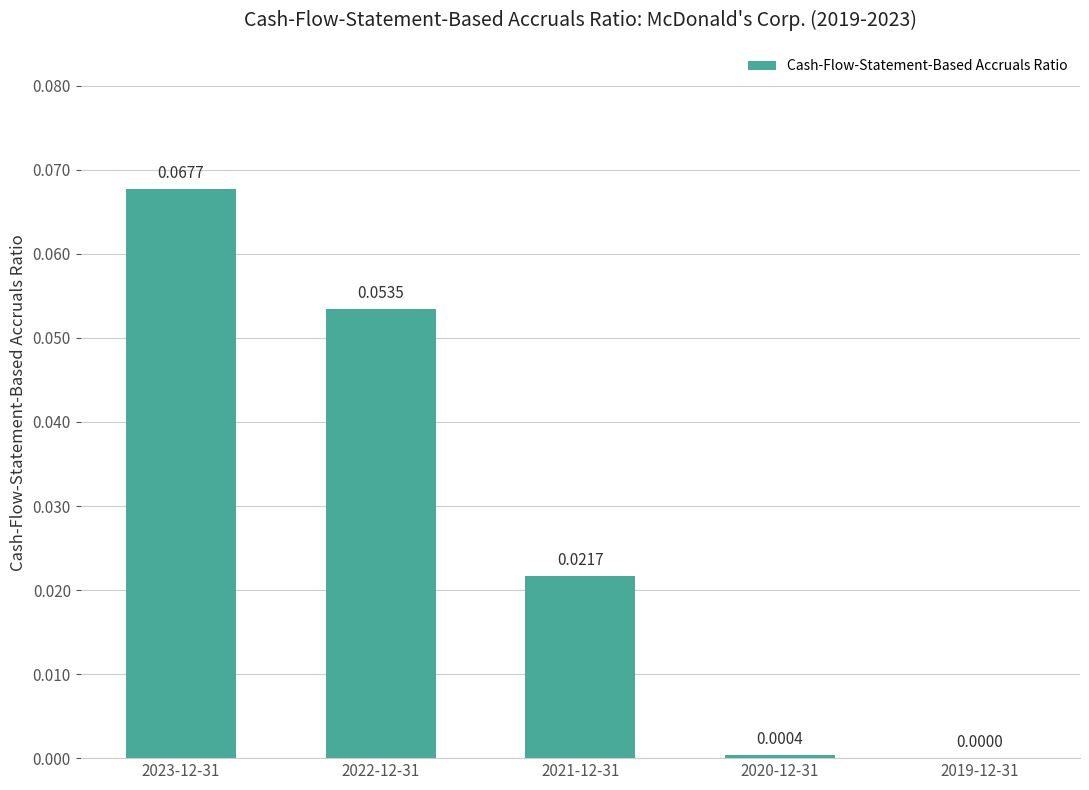

What is the label of the 1st bar from the left?

2023-12-31